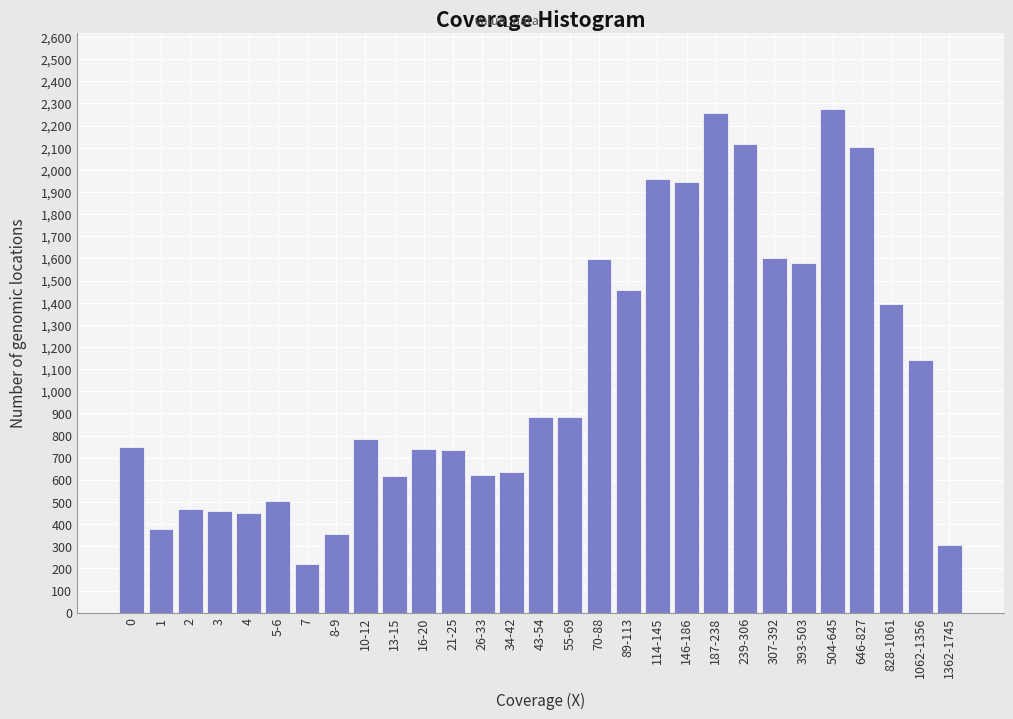

What is the smallest value displayed?

220